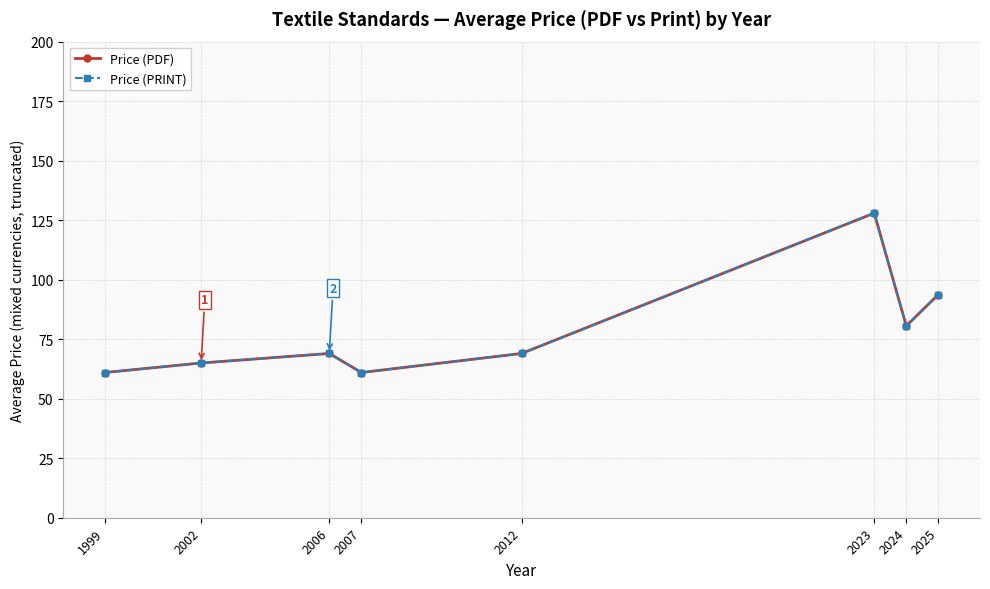

Does the chart have visible grid lines?

Yes